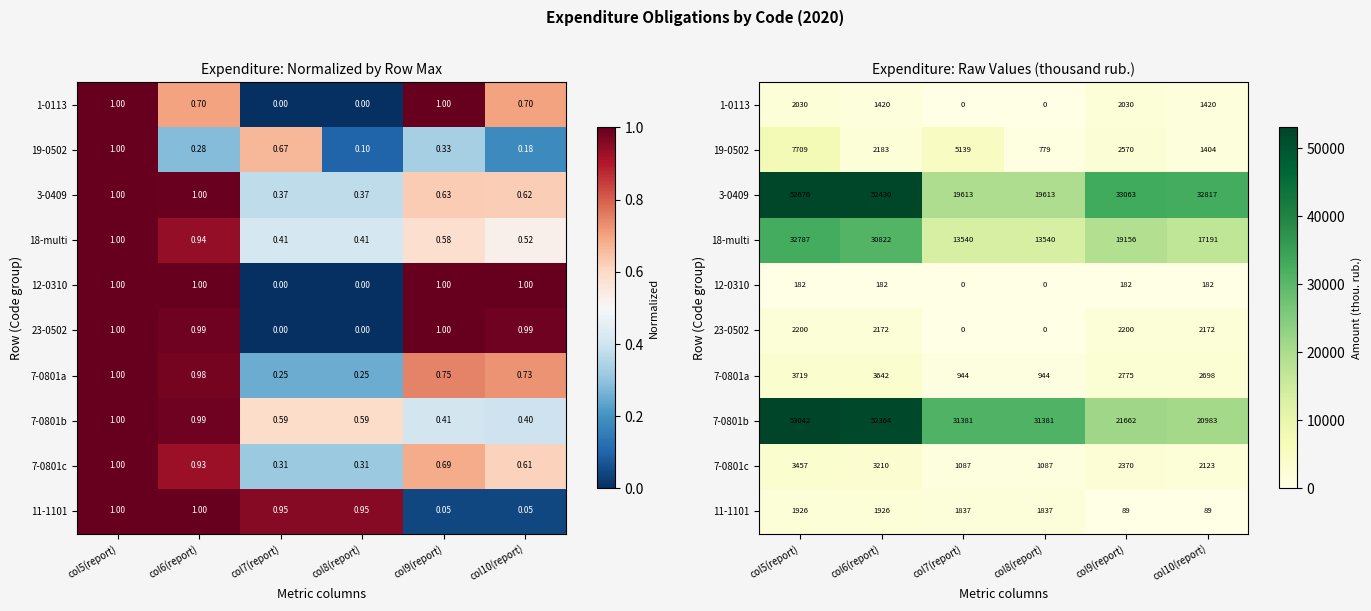

Count the number of categories in the chart.

6